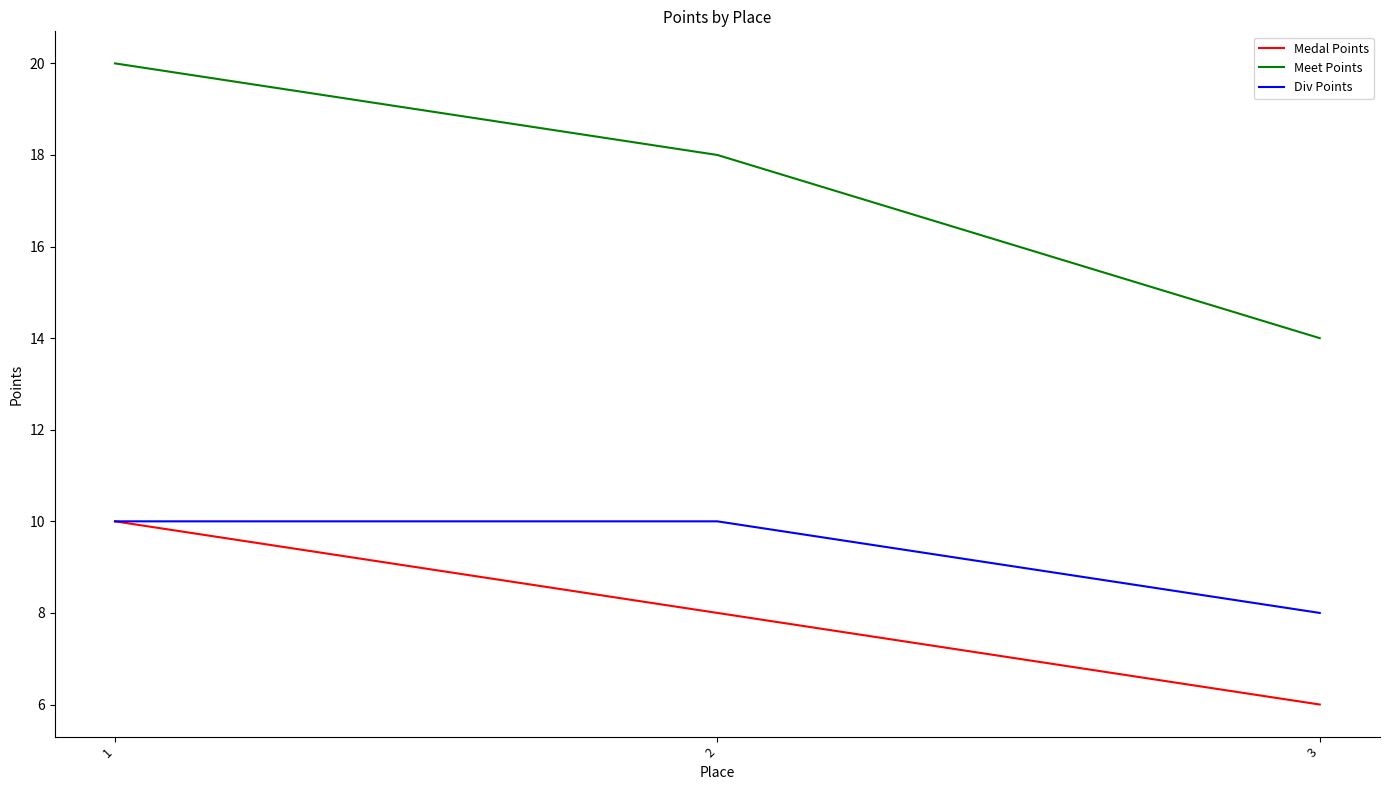

What is the total value across all series at 1?

40